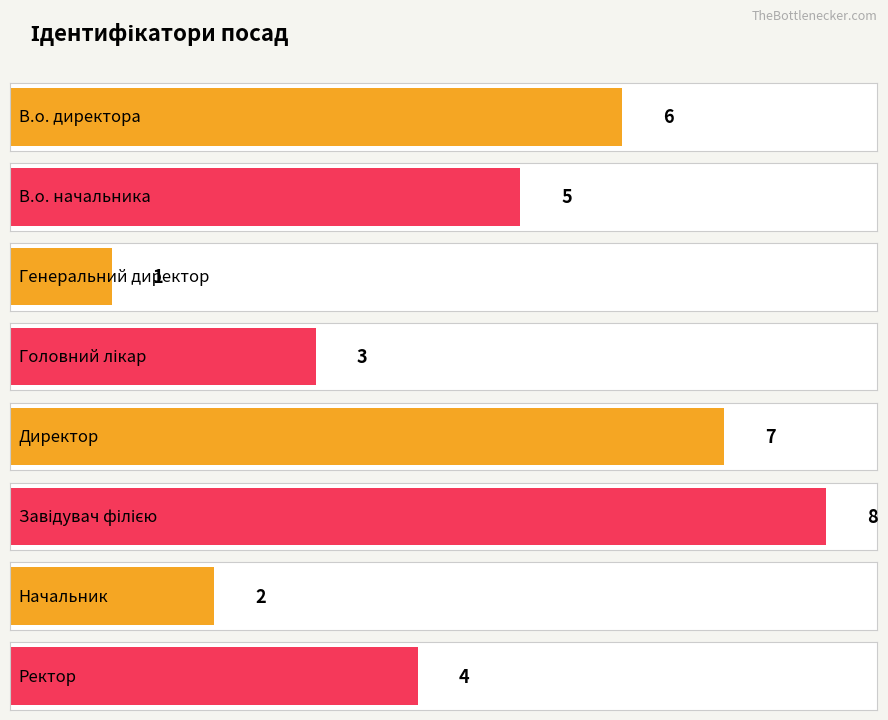

Reading right to left, what are all the values shown in this chart?

4	2	8	7	3	1	5	6